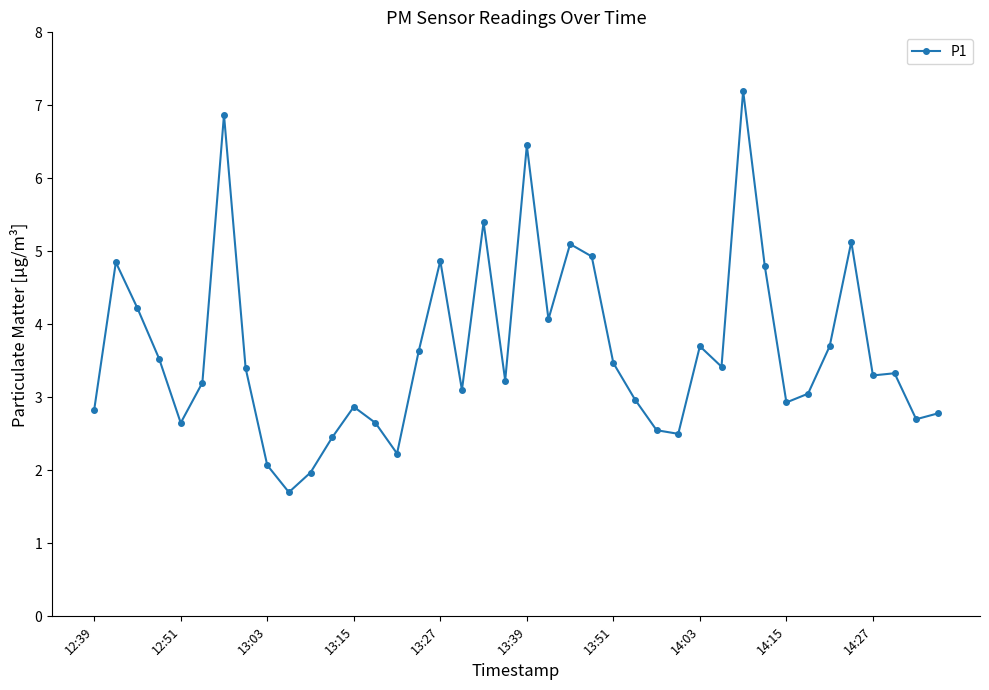

What is the greatest value displayed?

7.2